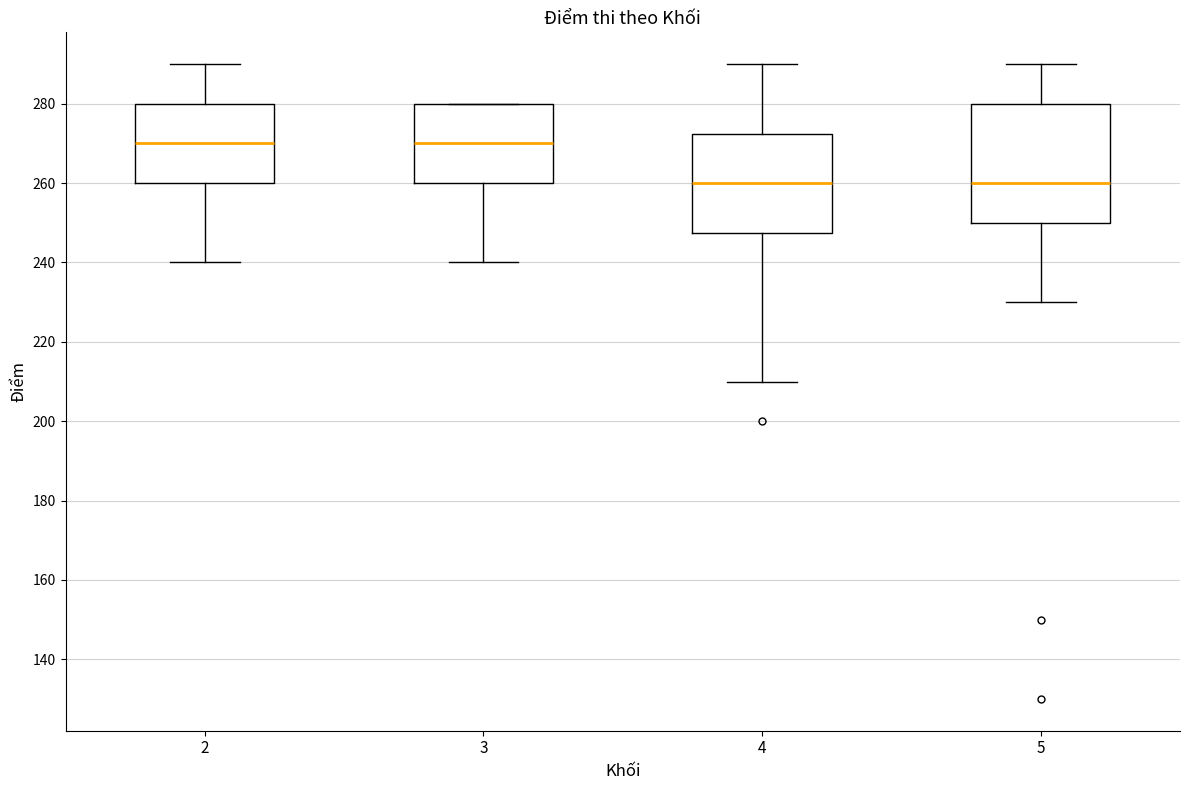

Which box is the tallest, from its lower edge to its upper edge?

5